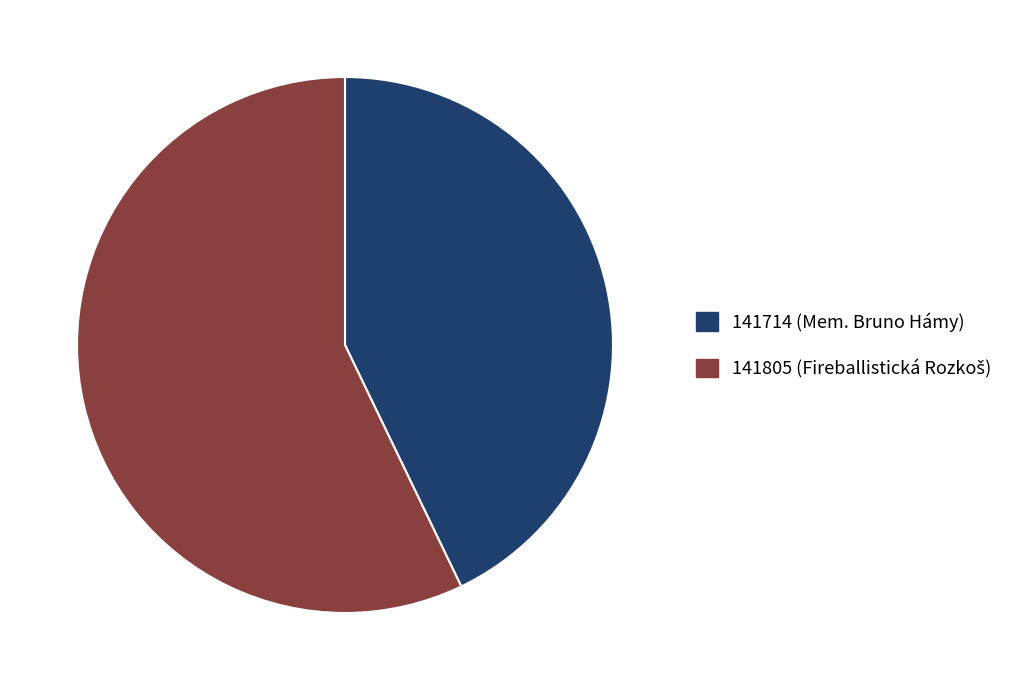

Combined, do 141805 and 141714 account for over 50%?

Yes